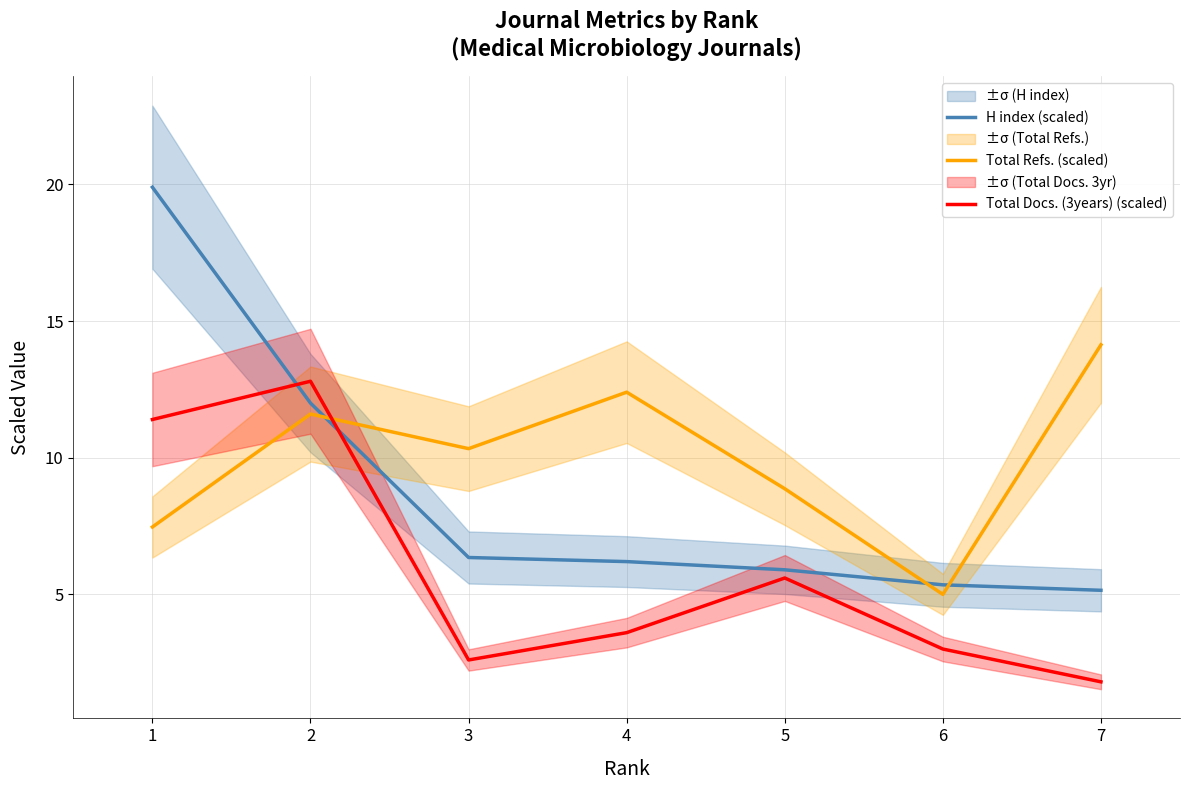

Which series has the largest total across all categories?

Total Refs. (scaled)